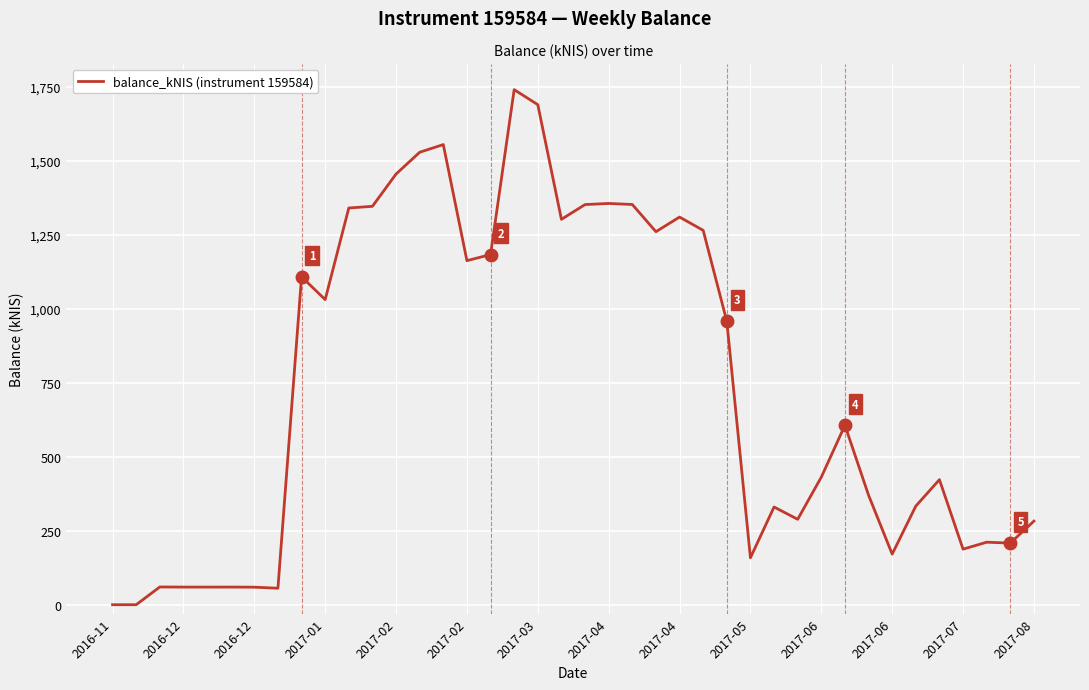

How many categories are shown in the chart?

40